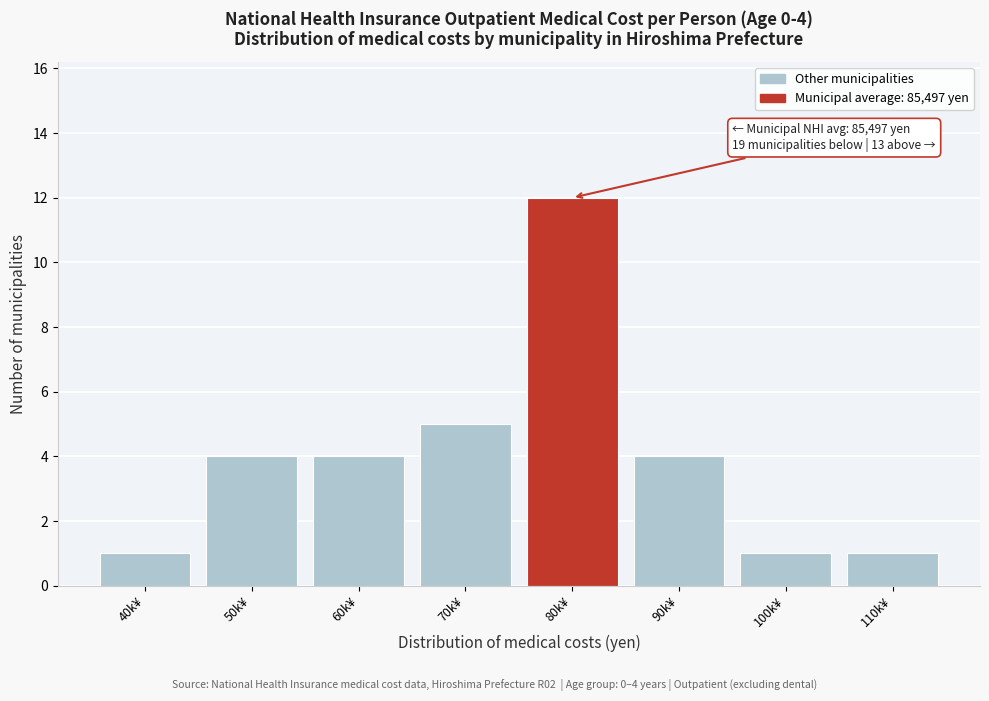

Reading right to left, extract all data points from this chart.

1	1	4	12	5	4	4	1